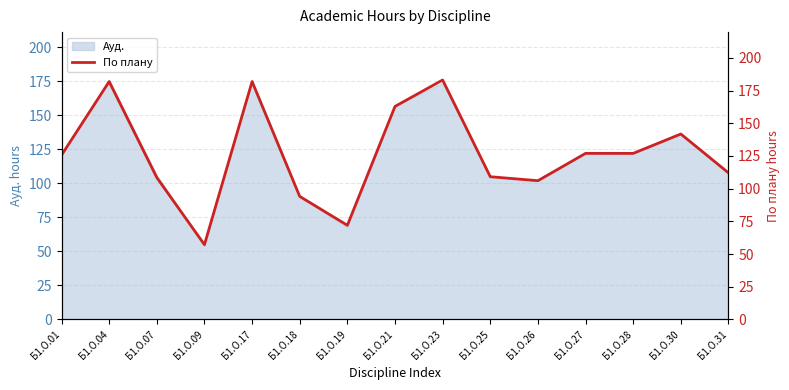

Is it true that the value at Б1.О.19 is 107.1?

False